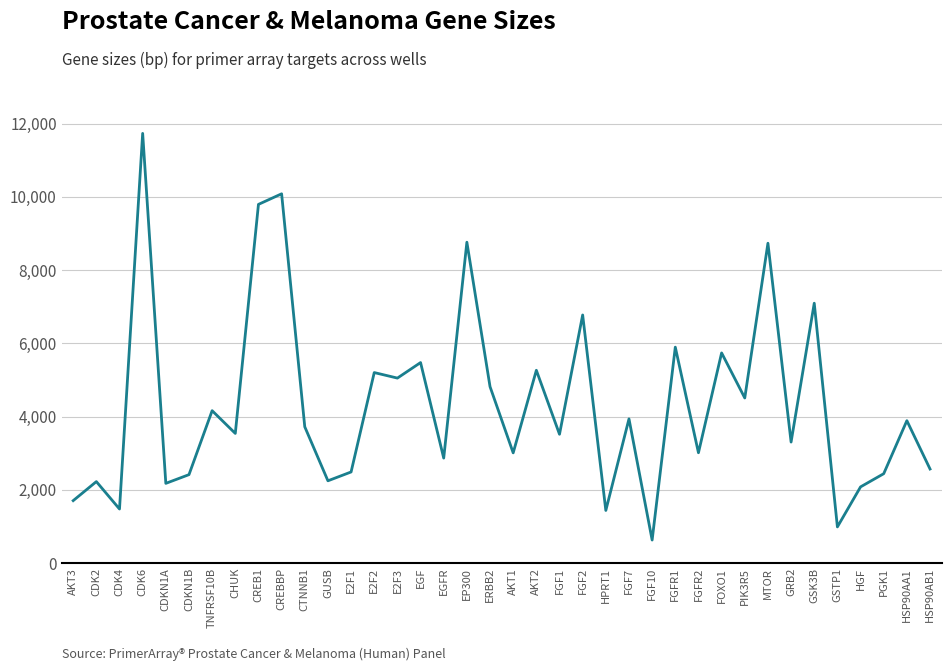

Which label corresponds to the largest value in the chart?

CDK6